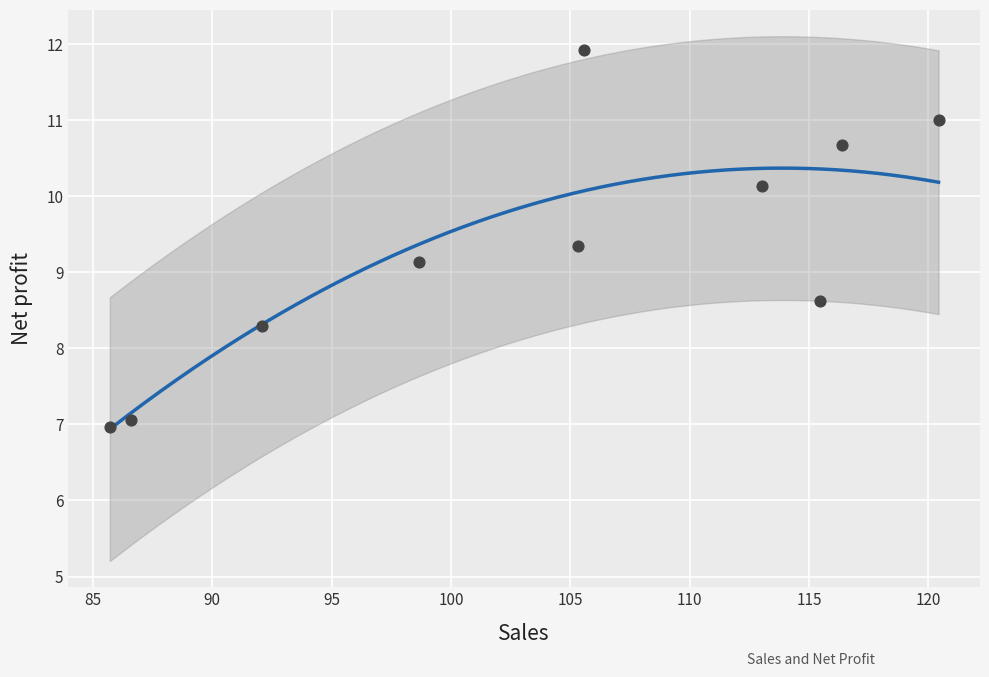

What Y value in the scatter plot is closest to 9?

9.1